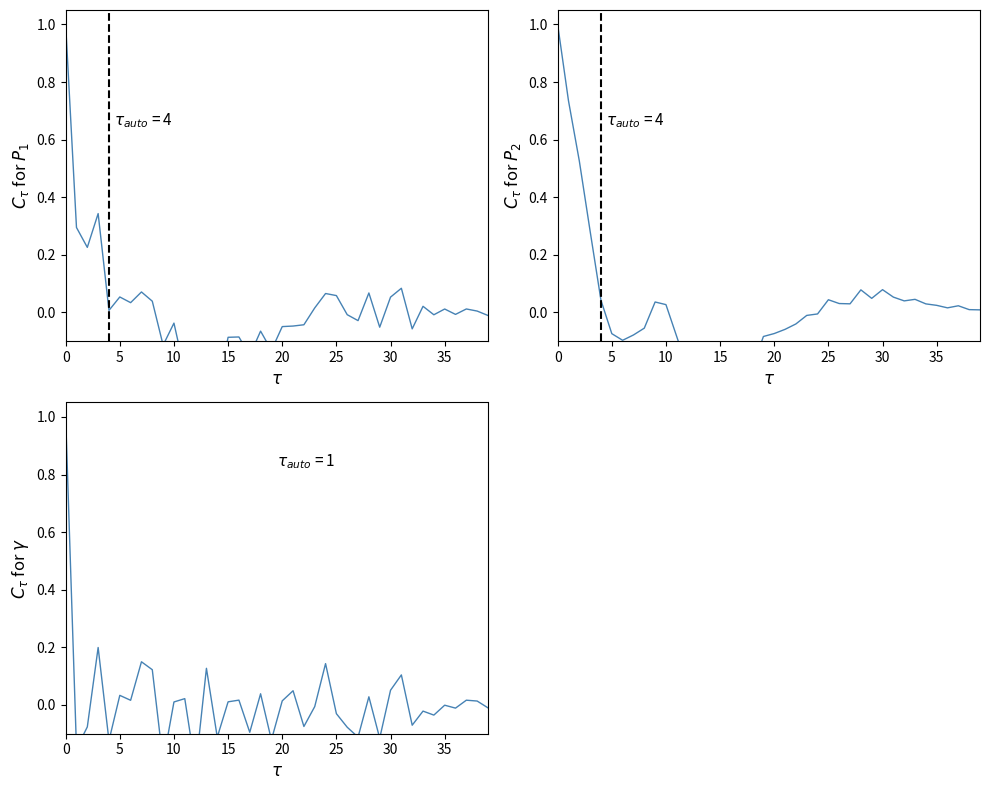

True or false: P2 has a value of -0.5 at 14.

False